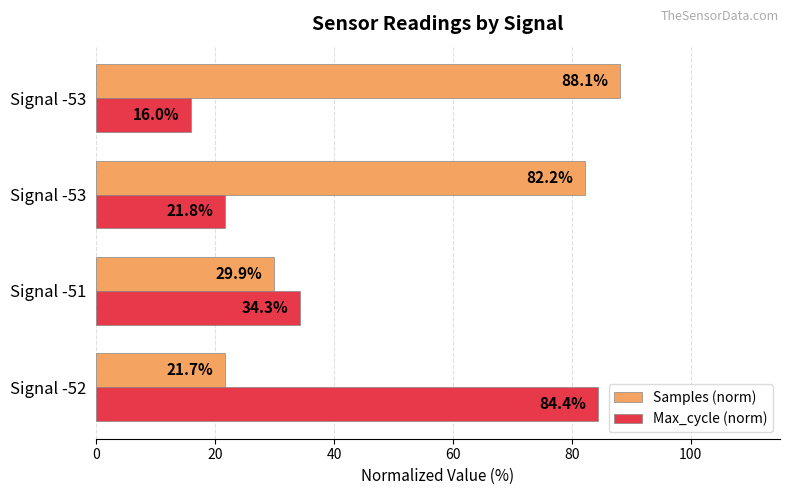

Rank the series by their average value, from lowest to highest.

Max_cycle (norm), Samples (norm)